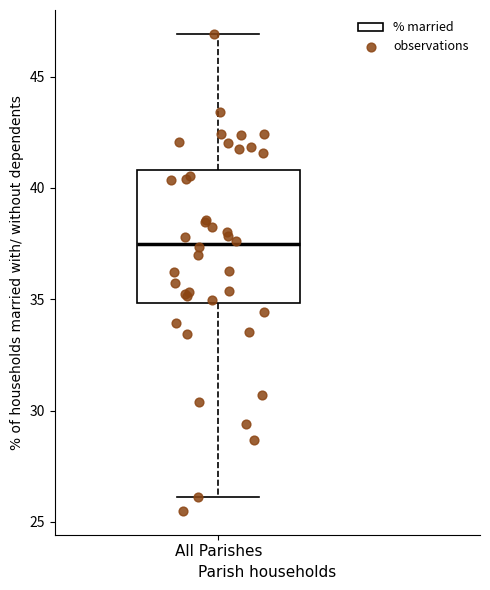

Read this box plot against the y-axis: the position of the median line, the range covered by the box, and the ends of both whiskers. The values are not printed on the chart, so give them approximately, as read against the axis.

median 37.5, box 35.0 to 41.0, whiskers 26.0 to 47.0